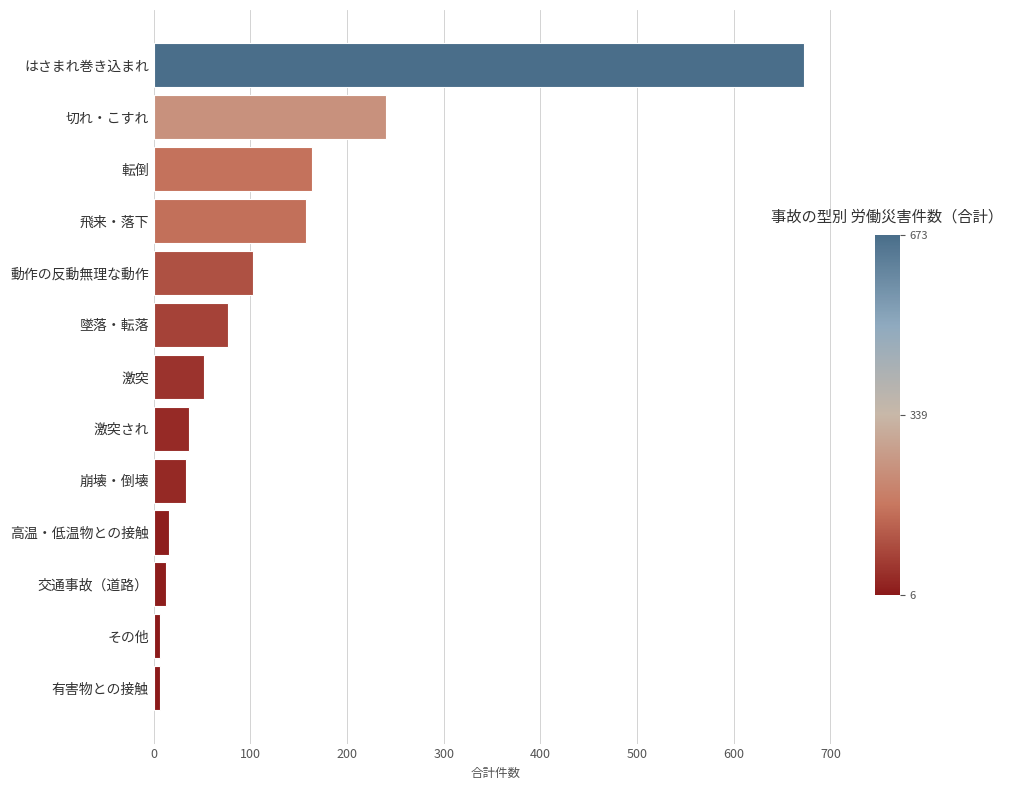

Reading top to bottom, extract all data points from this chart.

はさまれ巻き込まれ=673	切れ・こすれ=240	転倒=164	飛来・落下=158	動作の反動無理な動作=103	墜落・転落=77	激突=52	激突され=36	崩壊・倒壊=33	高温・低温物との接触=16	交通事故（道路）=13	その他=6	有害物との接触=6